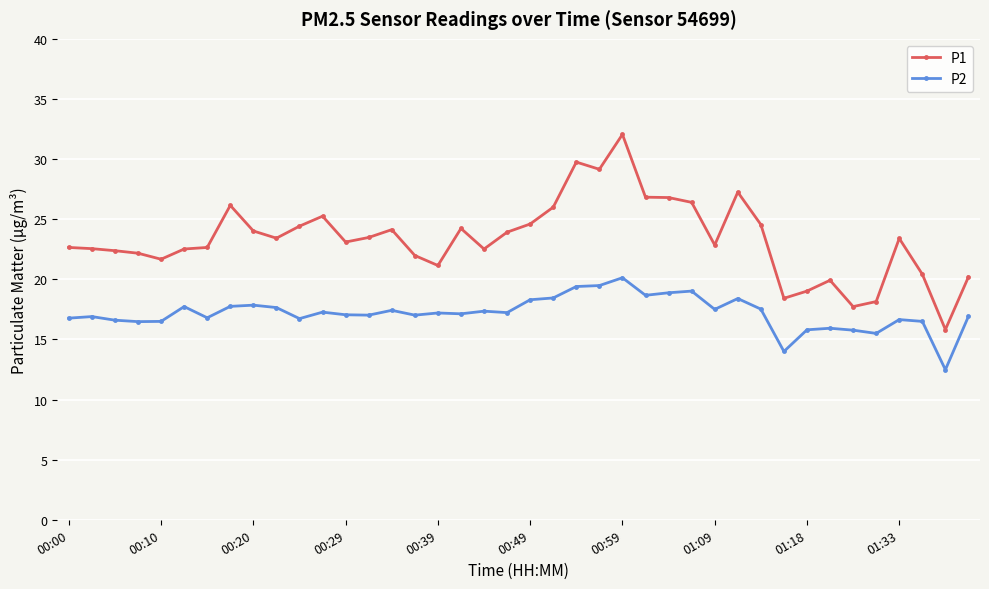

What are all the series names shown in the legend?

P1, P2